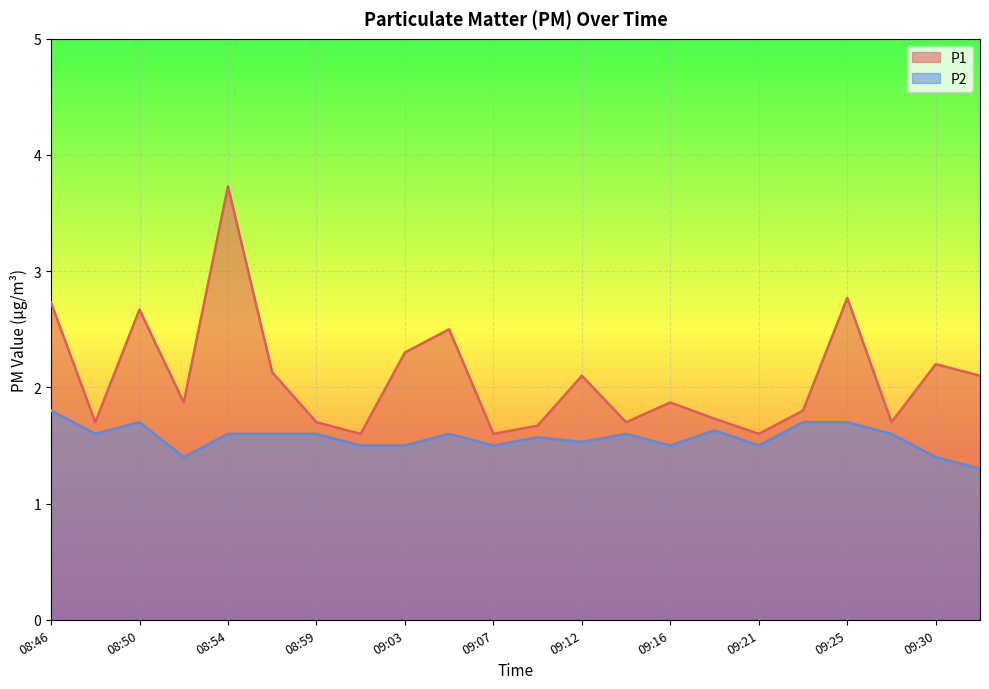

Where is P2 nearest to the value 1?

09:32